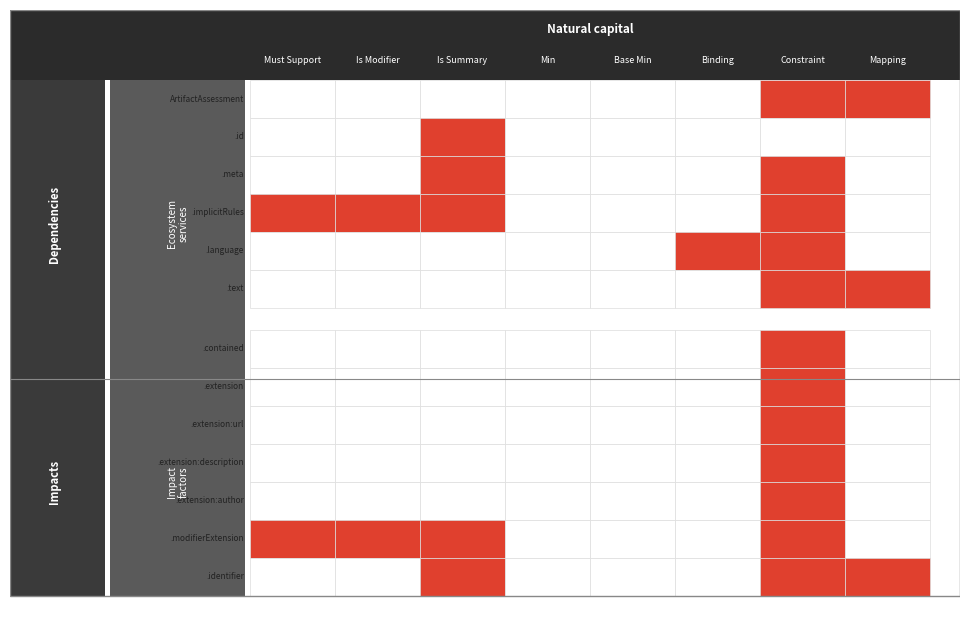

Reading left to right, what are all the values shown in this chart?

ArtifactAssessment: 0=0	1=0	2=0	3=0	4=0	5=0	6=1	7=1
ArtifactAssessment.id: 0=0	1=0	2=1	3=0	4=0	5=0	6=0	7=0
ArtifactAssessment.meta: 0=0	1=0	2=1	3=0	4=0	5=0	6=1	7=0
ArtifactAssessment.implicitRules: 0=1	1=1	2=1	3=0	4=0	5=0	6=1	7=0
ArtifactAssessment.language: 0=0	1=0	2=0	3=0	4=0	5=1	6=1	7=0
ArtifactAssessment.text: 0=0	1=0	2=0	3=0	4=0	5=0	6=1	7=1
ArtifactAssessment.contained: 0=0	1=0	2=0	3=0	4=0	5=0	6=1	7=0
ArtifactAssessment.extension: 0=0	1=0	2=0	3=0	4=0	5=0	6=1	7=0
ArtifactAssessment.extension:url: 0=0	1=0	2=0	3=0	4=0	5=0	6=1	7=0
ArtifactAssessment.extension:description: 0=0	1=0	2=0	3=0	4=0	5=0	6=1	7=0
ArtifactAssessment.extension:author: 0=0	1=0	2=0	3=0	4=0	5=0	6=1	7=0
ArtifactAssessment.modifierExtension: 0=1	1=1	2=1	3=0	4=0	5=0	6=1	7=0
ArtifactAssessment.identifier: 0=0	1=0	2=1	3=0	4=0	5=0	6=1	7=1